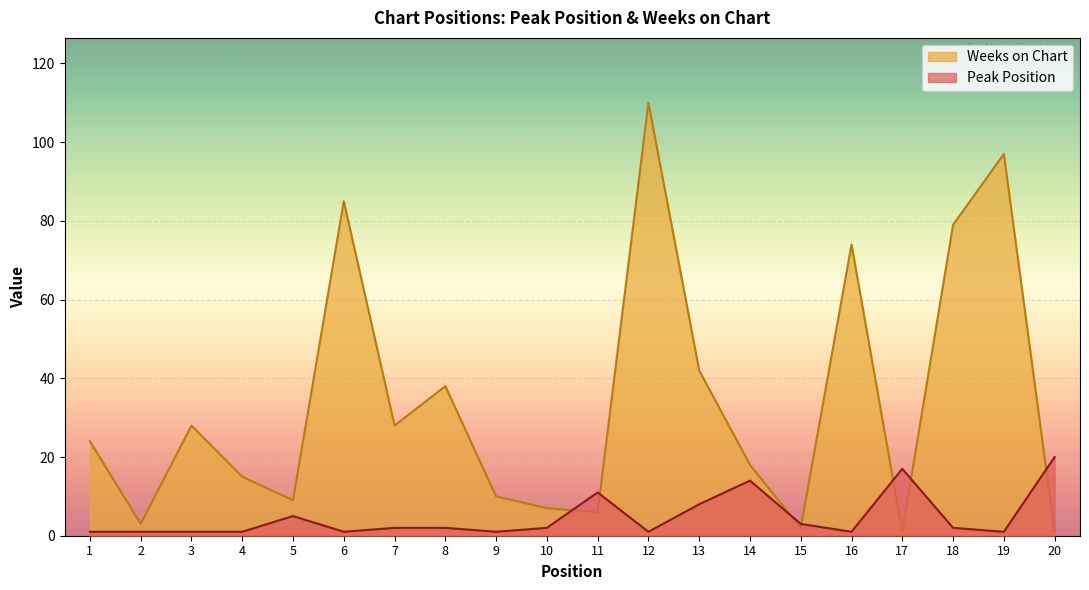

At which label is Weeks on Chart closest to 55?

13